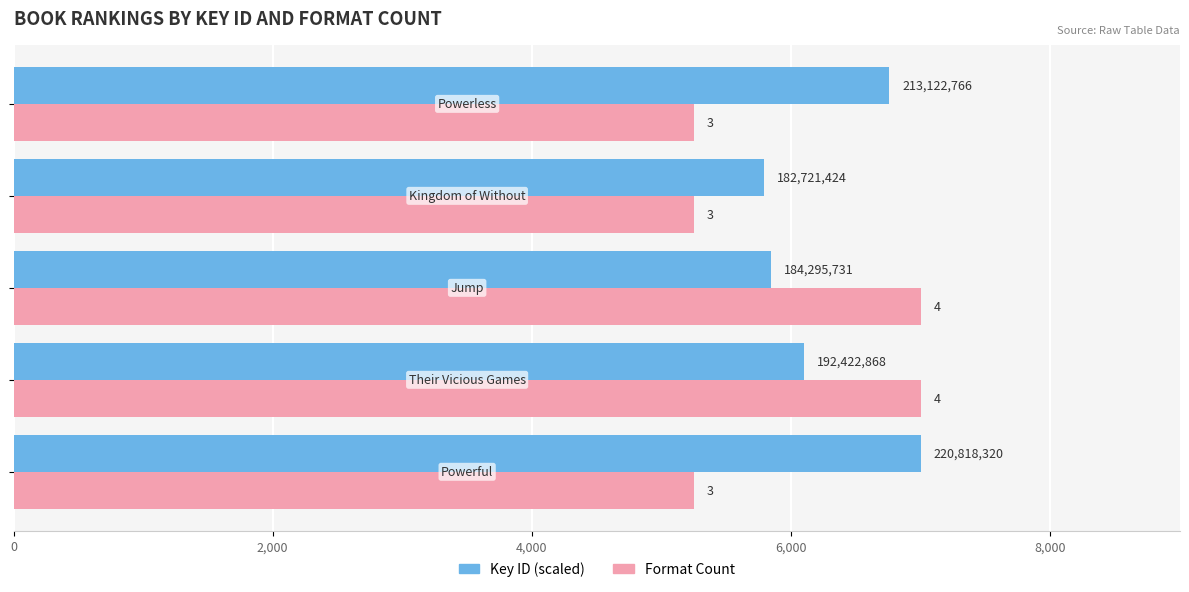

What is the value of the Format Count (scaled) bar at the 5th from the left?

5250.0